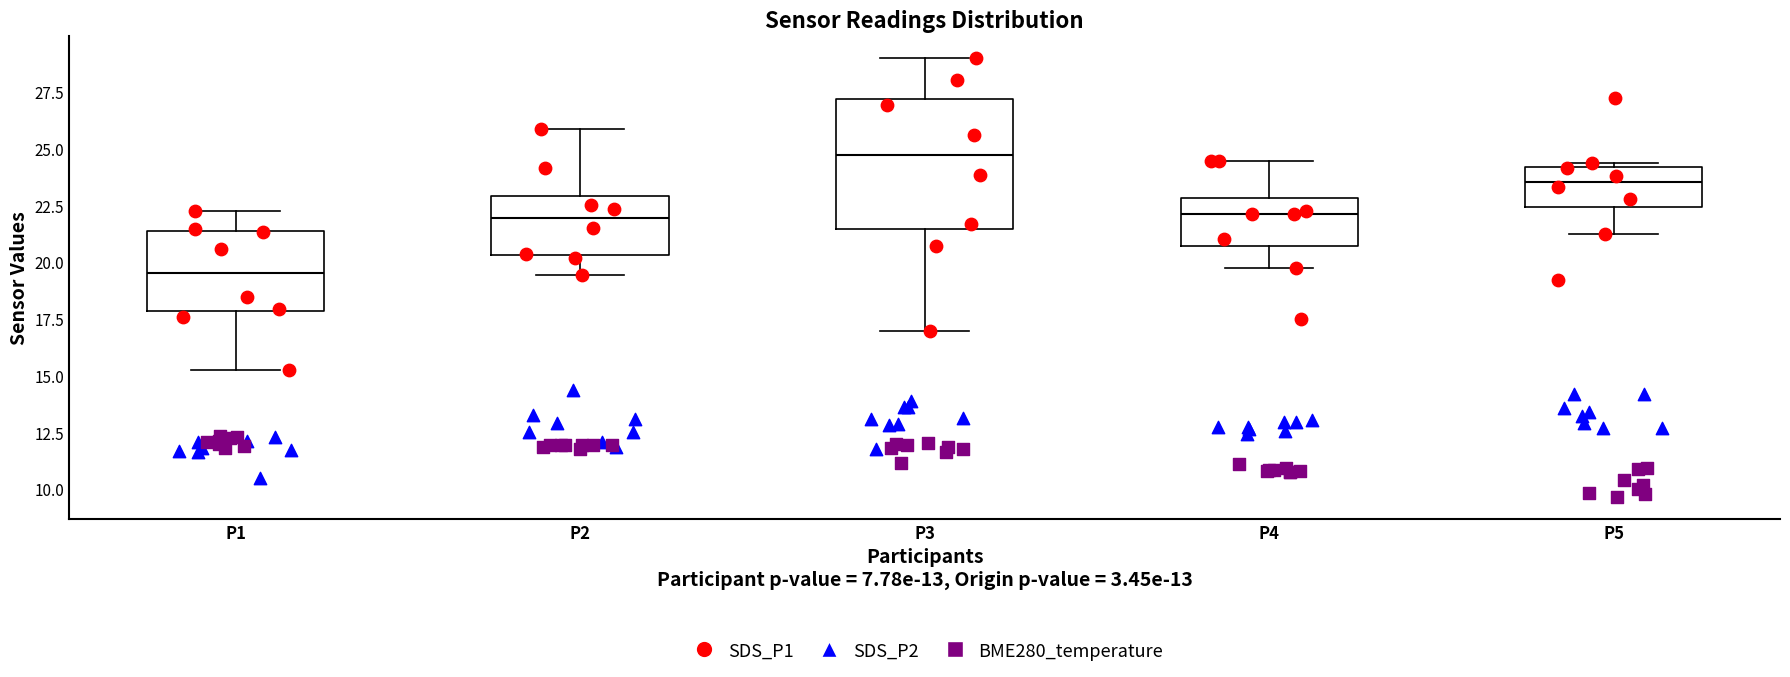

Which box's median line is the lowest?

P1